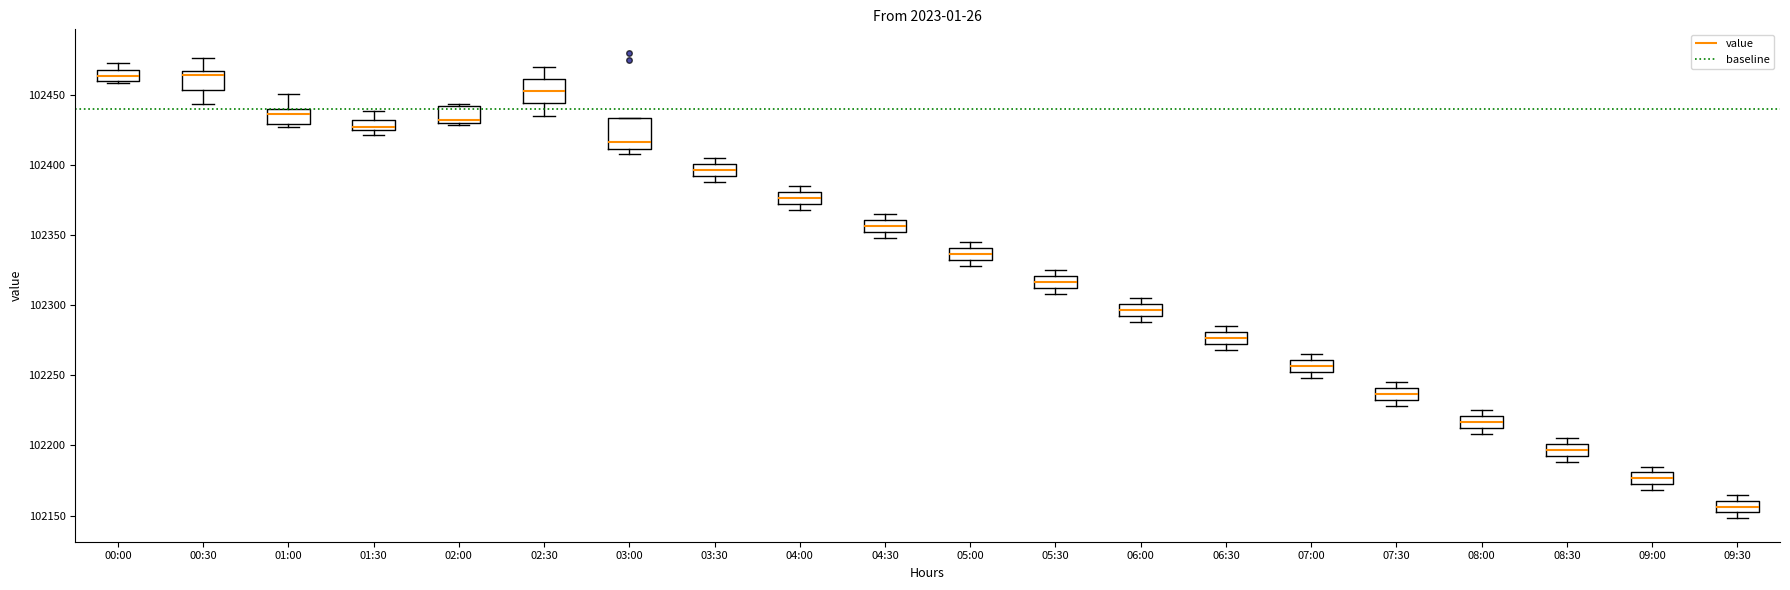

Which box has the lowest median line?

09:30